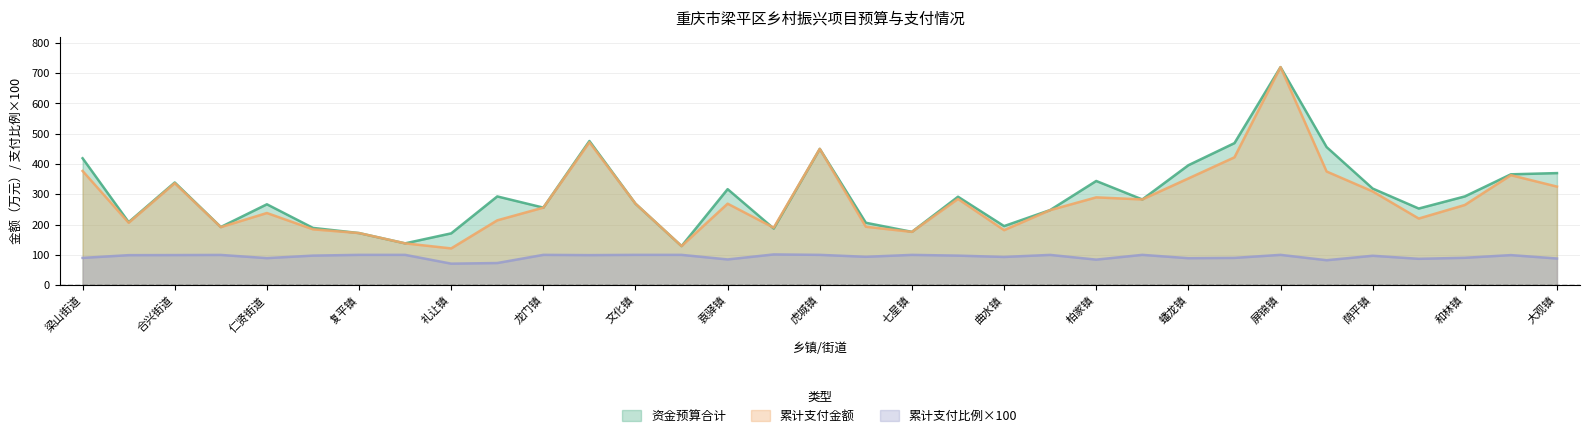

Does the chart have visible grid lines?

Yes